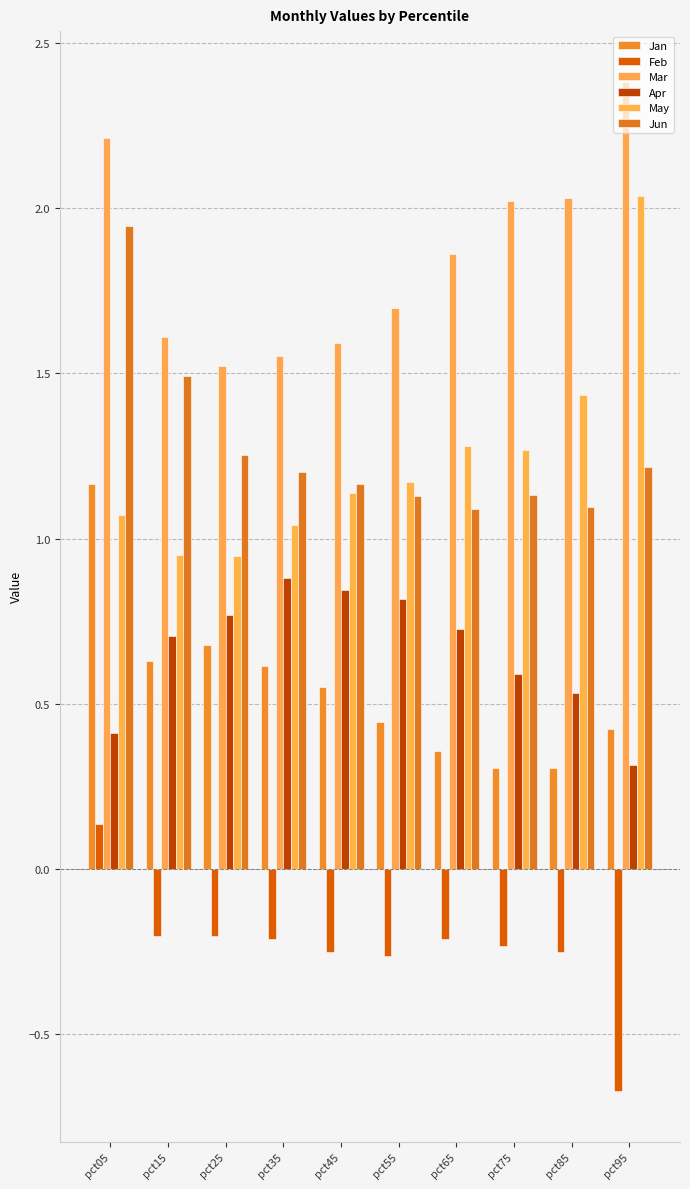

Which series changed the most between pct55 and pct75?

Mar